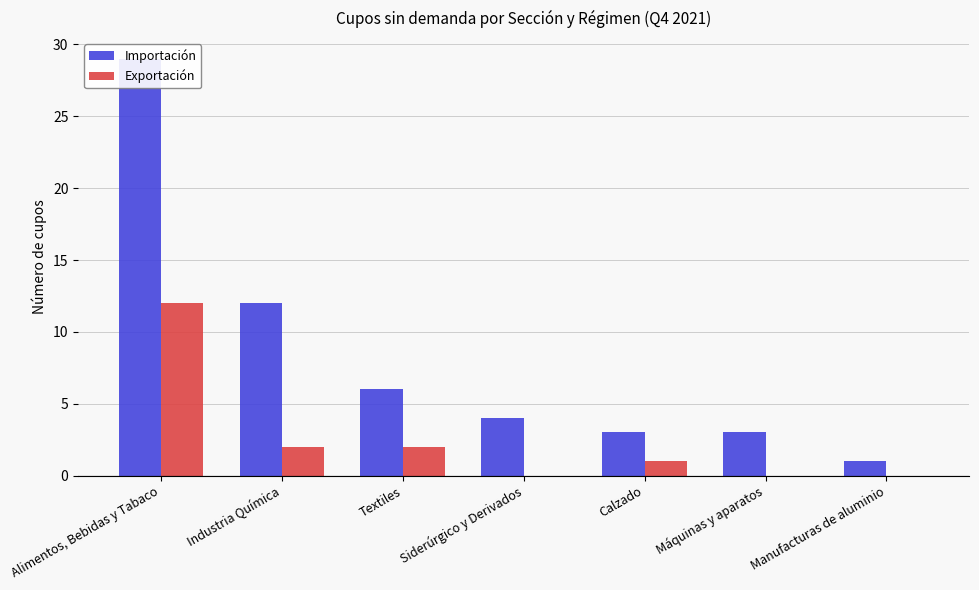

Where is Exportación nearest to the value 6?

Industria Química